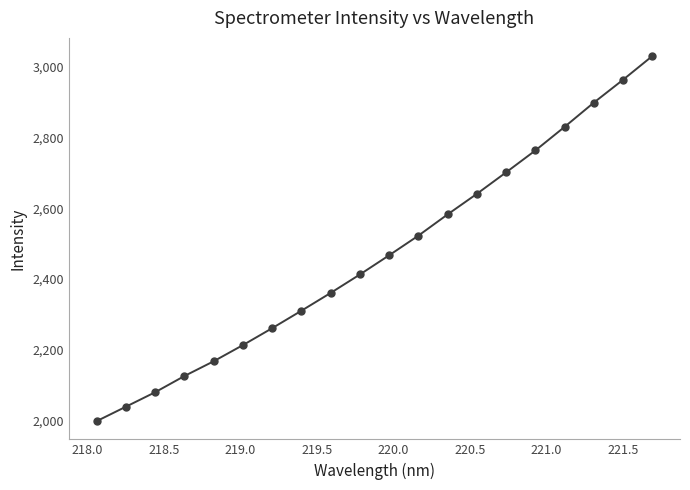

Reading left to right, list all the values displayed in this chart.

1998.0	2038.8	2079.7	2125.5	2167.2	2213.0	2260.8	2310.1	2360.5	2412.6	2466.9	2522.4	2582.5	2640.6	2701.3	2763.1	2829.8	2898.3	2962.9	3029.8